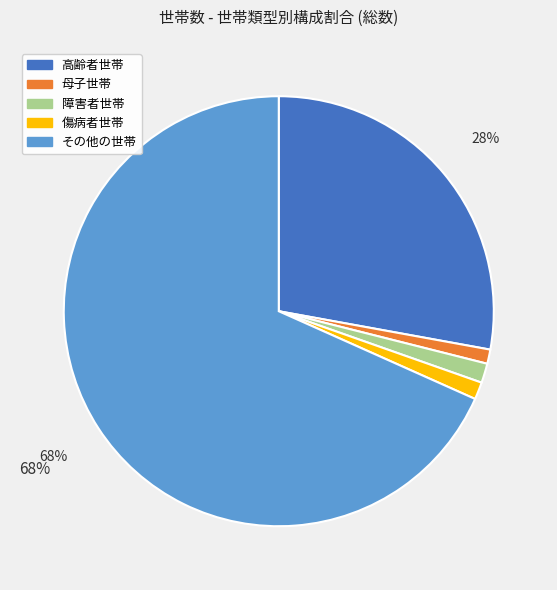

Which category has the biggest portion of the pie?

その他の世帯